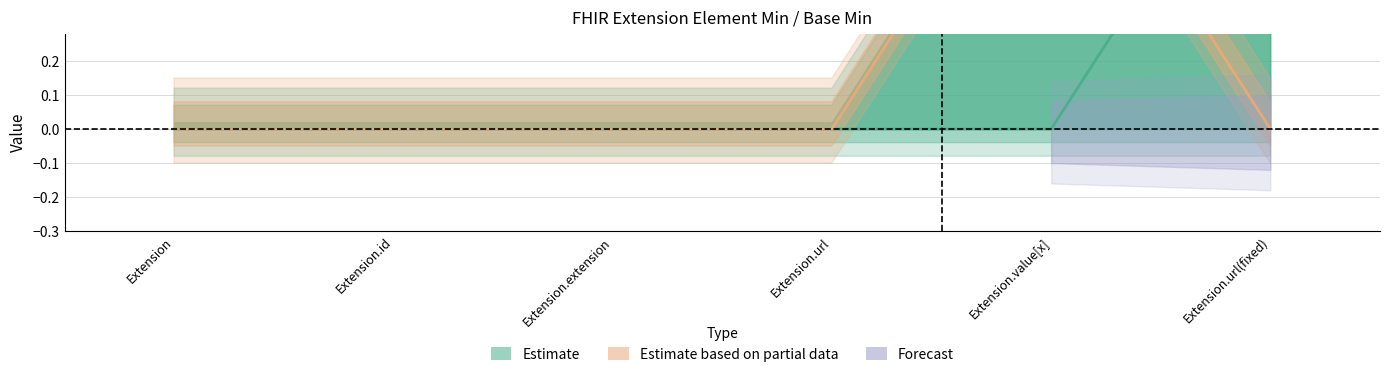

Which label corresponds to the largest value in the chart?

Extension.url(fixed)